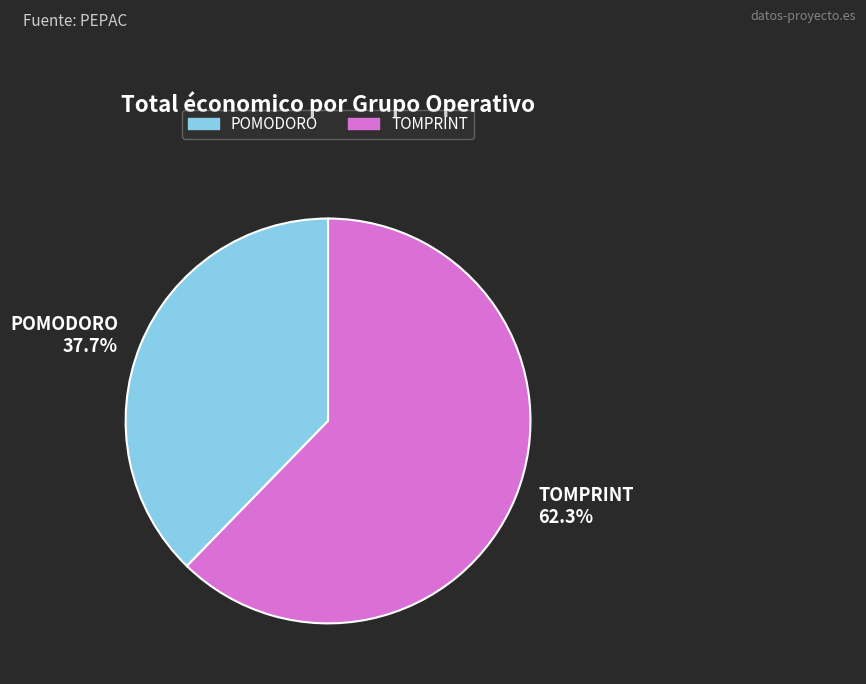

How many slices are in this pie chart?

2